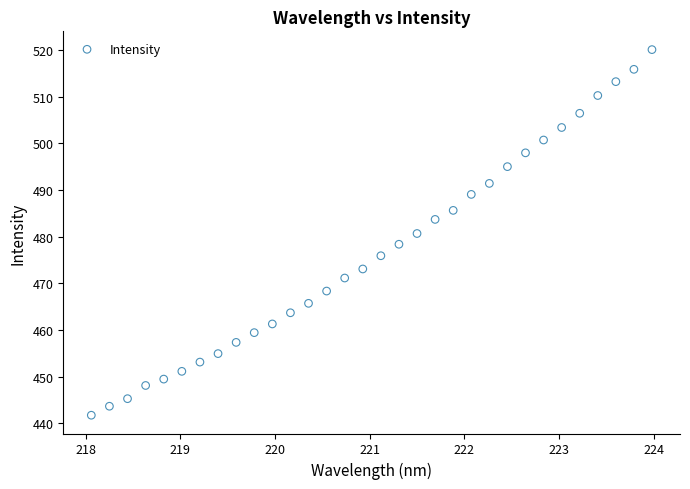

What is the range of X values (max minus min)?

5.9